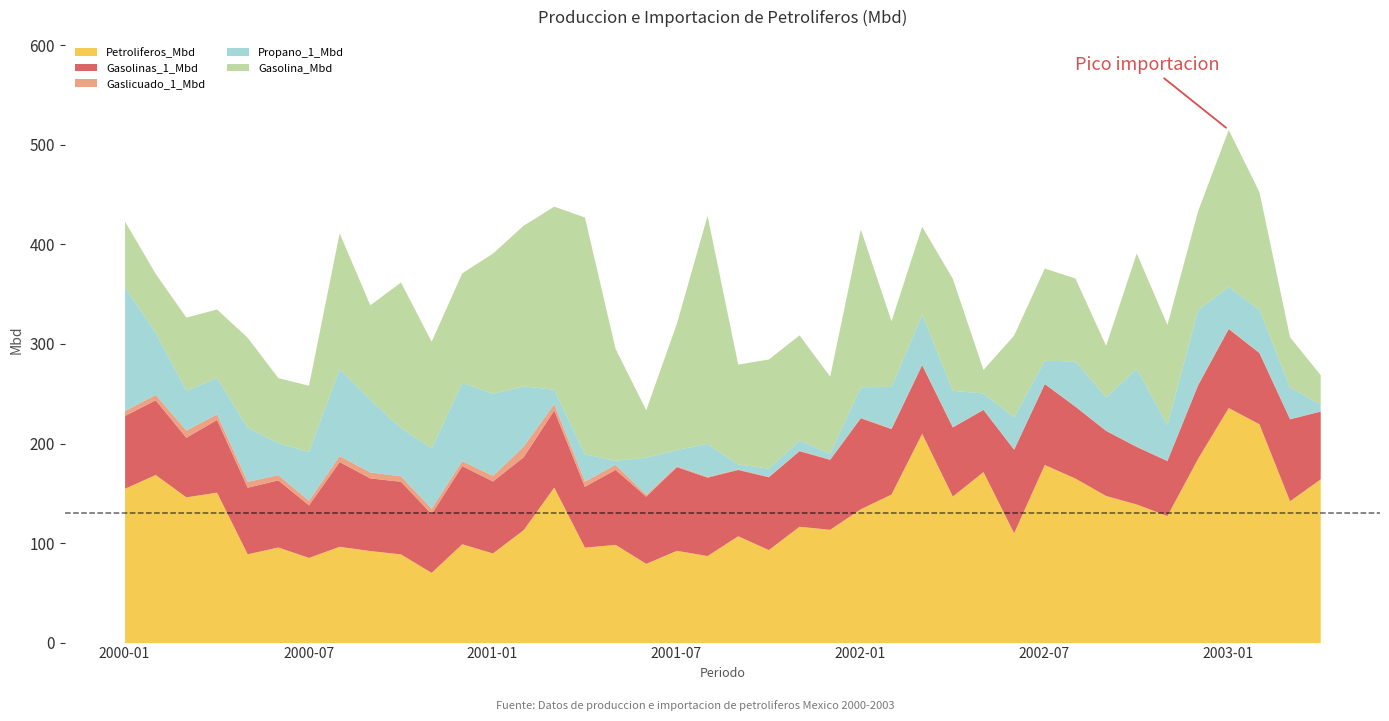

What is the label of the 27th point from the right?

2001-02